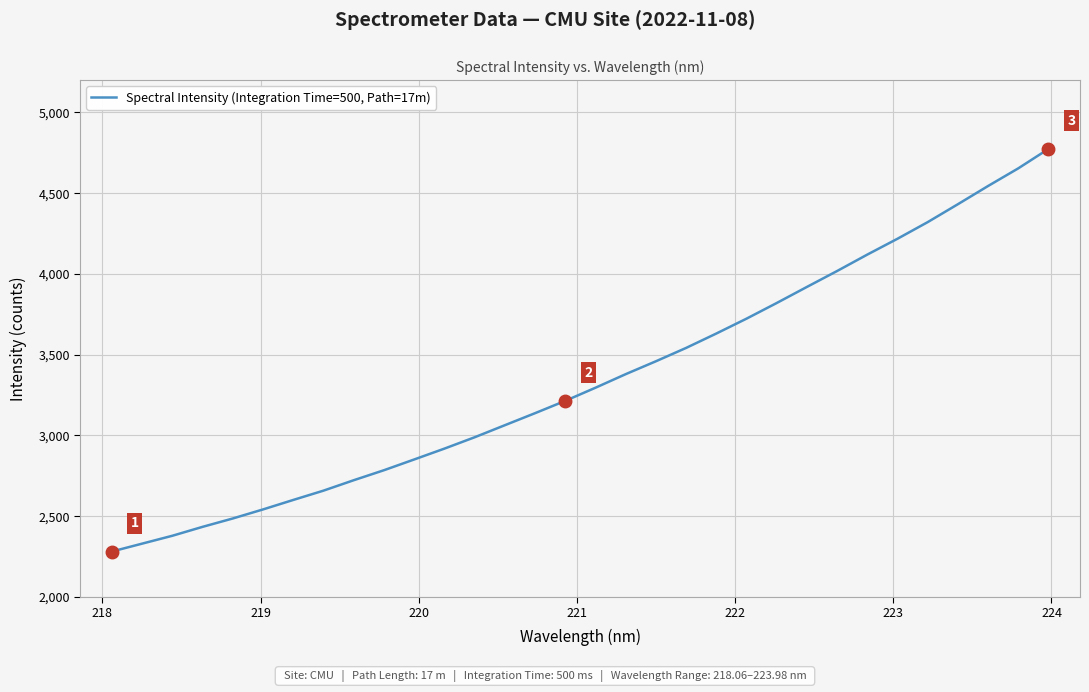

True or false: there are more than 2 points higher than both neighbors.

False